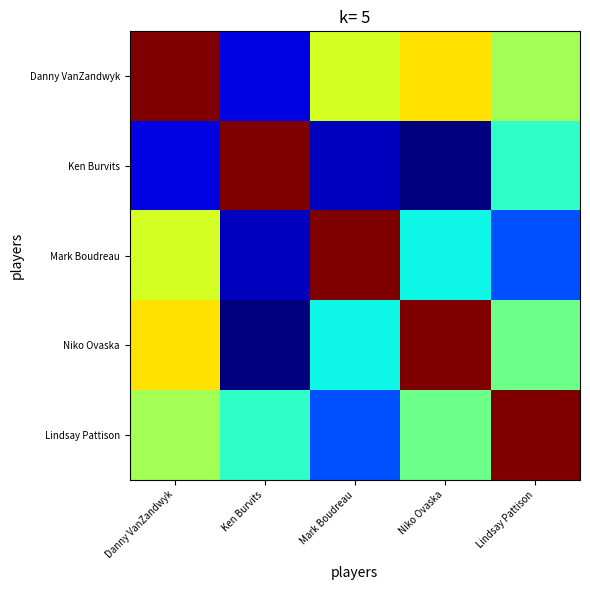

What is the spread (max minus min) of values at Niko Ovaska?

0.1